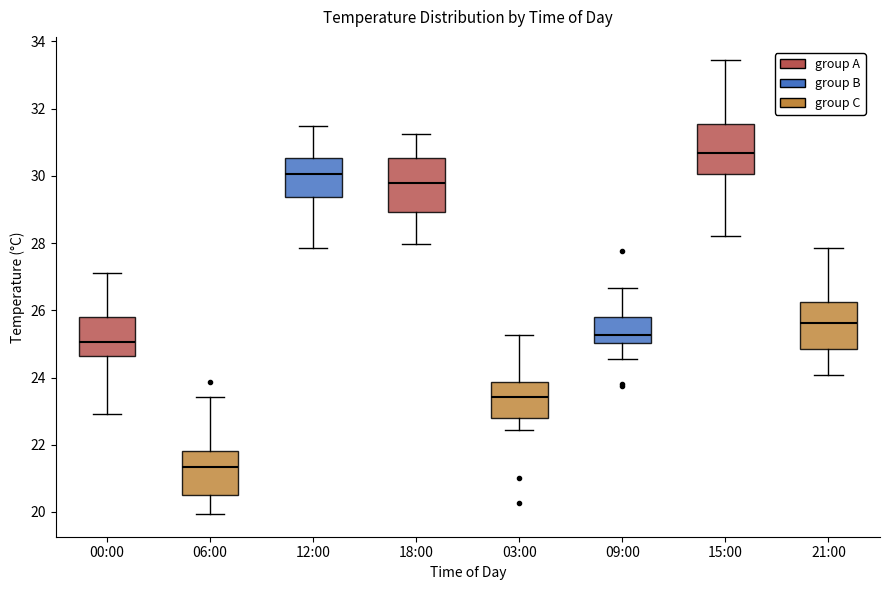

Which box has the lowest median line?

06:00